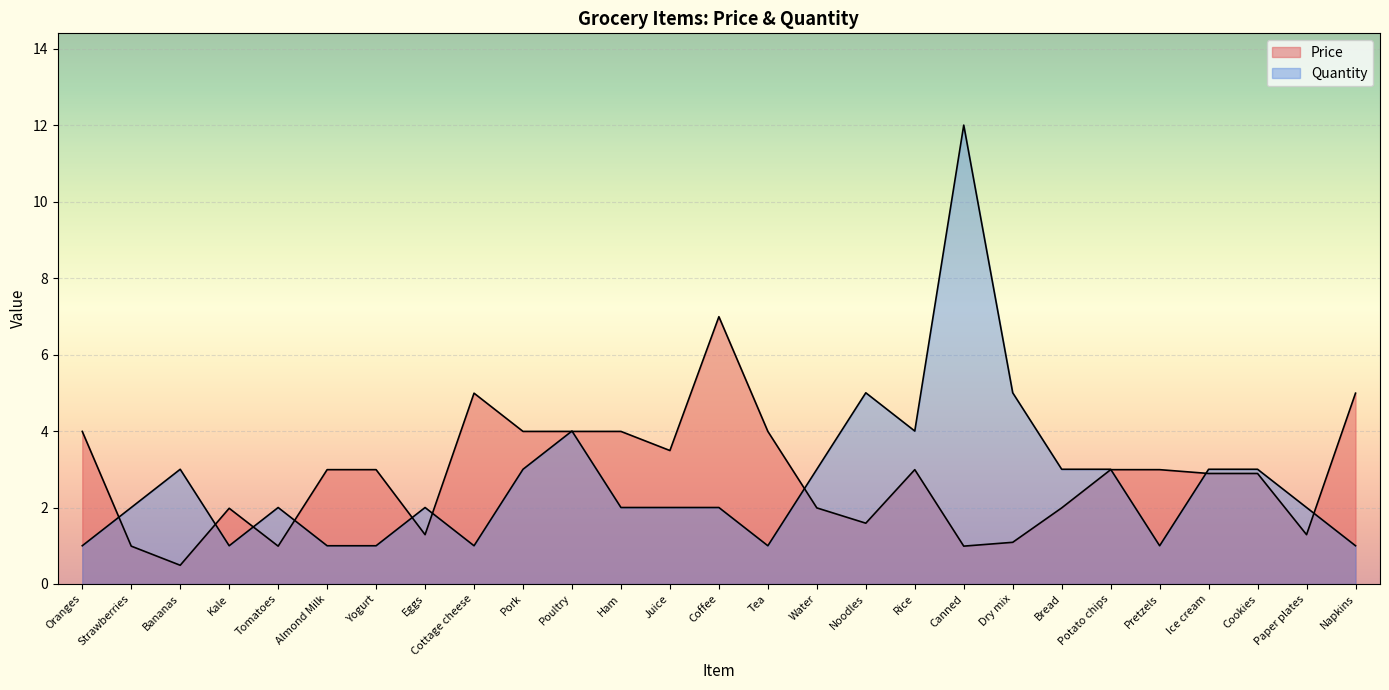

Rank the series by their maximum value, from lowest to highest.

Price, Quantity